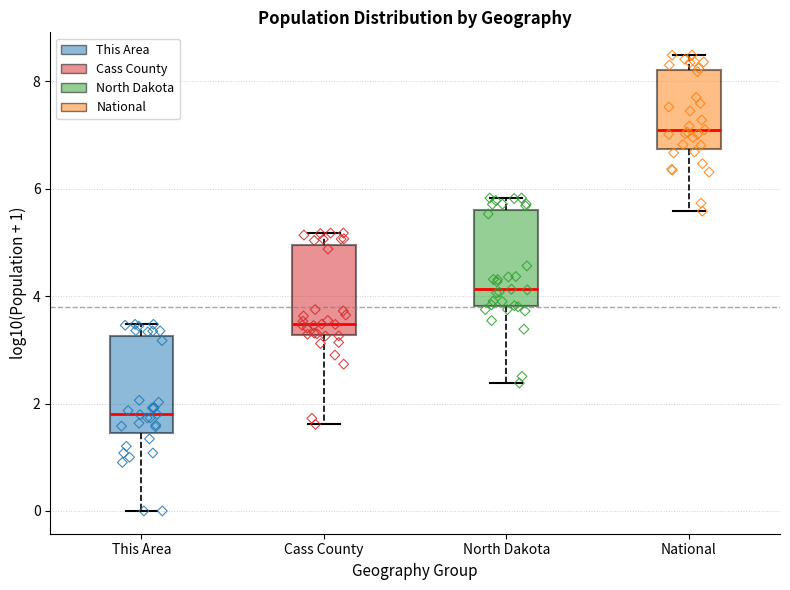

Which box's median line is the highest?

National